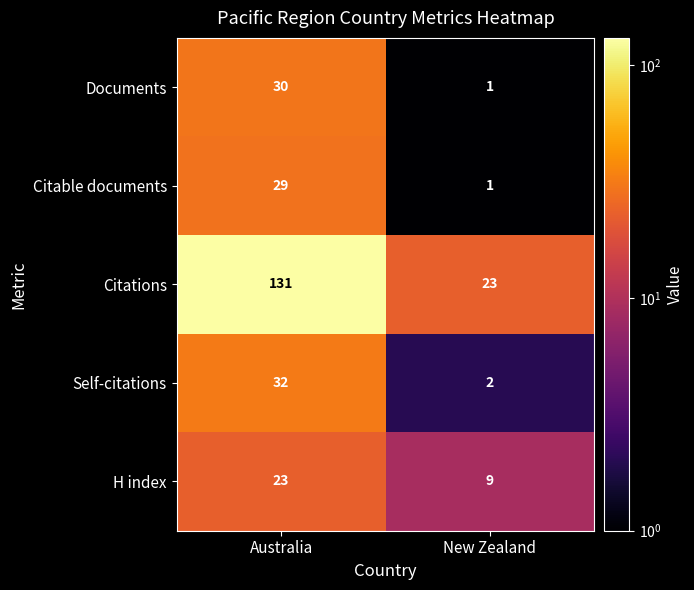

The value of Self-citations at Australia is 16. True or false?

False